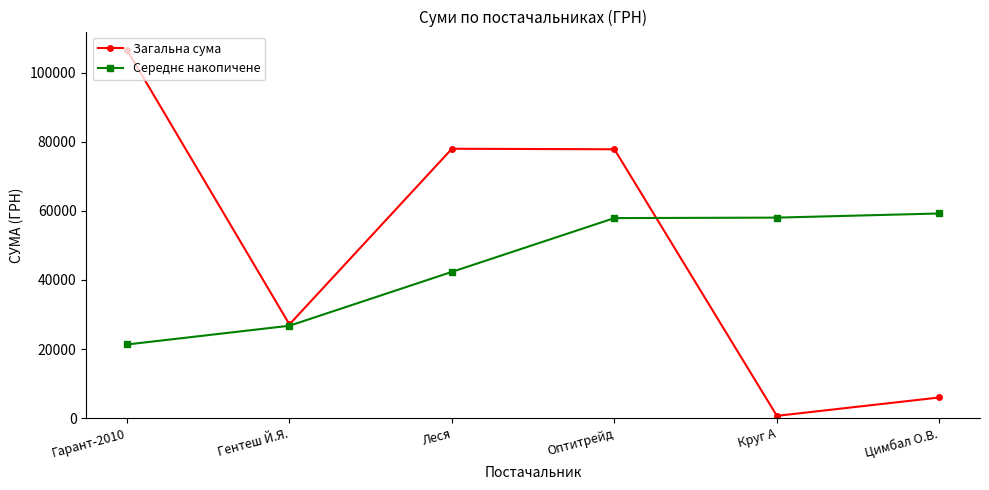

At which category is the sum across all series the highest?

Оптитрейд